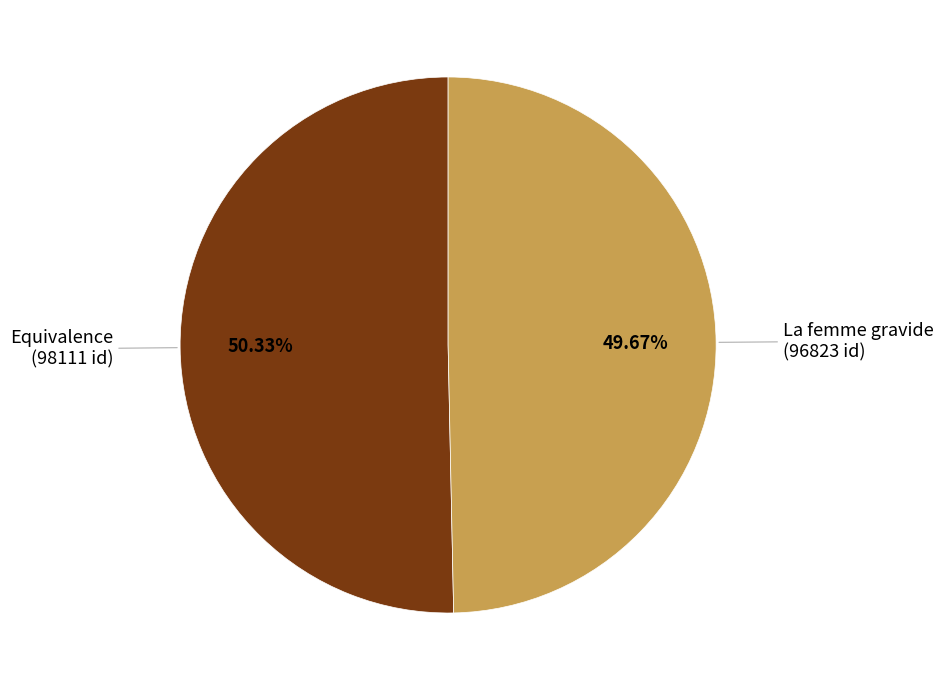

Is there any slice that represents more than half of the pie?

Yes